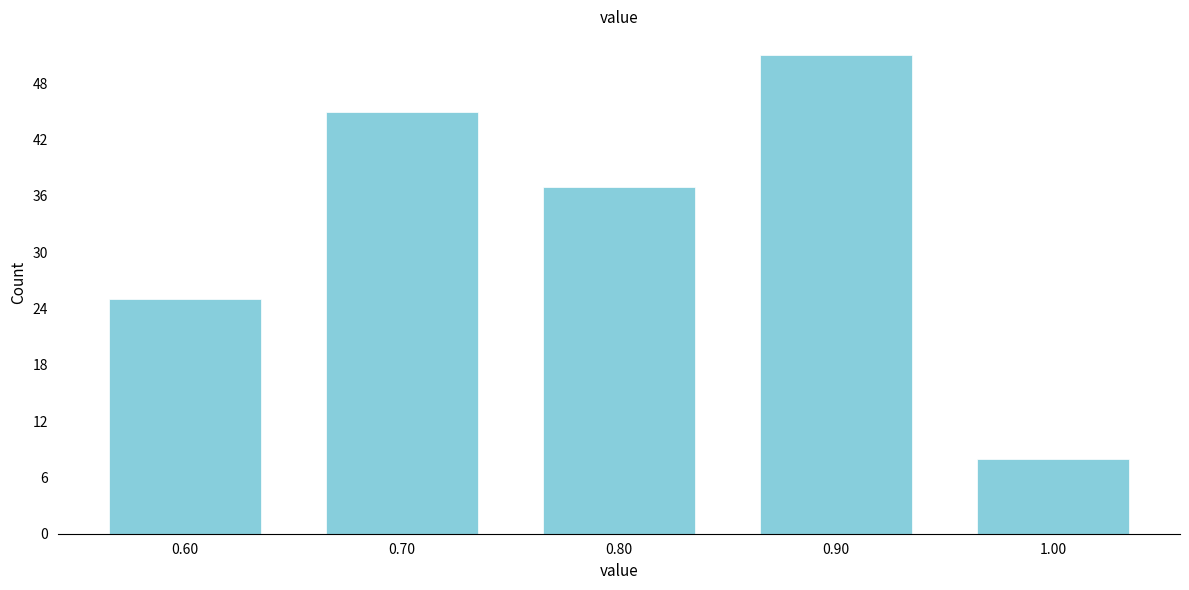

Reading left to right, transcribe all the data shown in this chart.

25	45	37	51	8